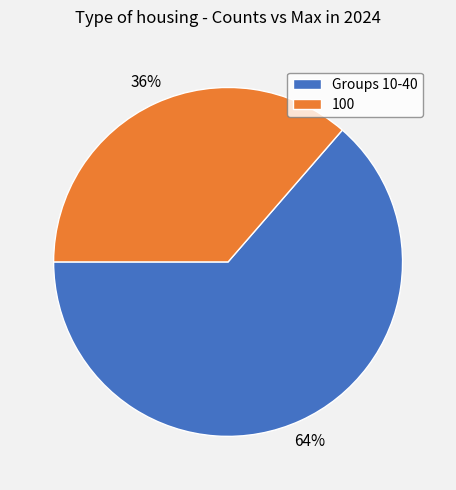

Rank the categories by value from lowest to highest.

100, Groups 10-40